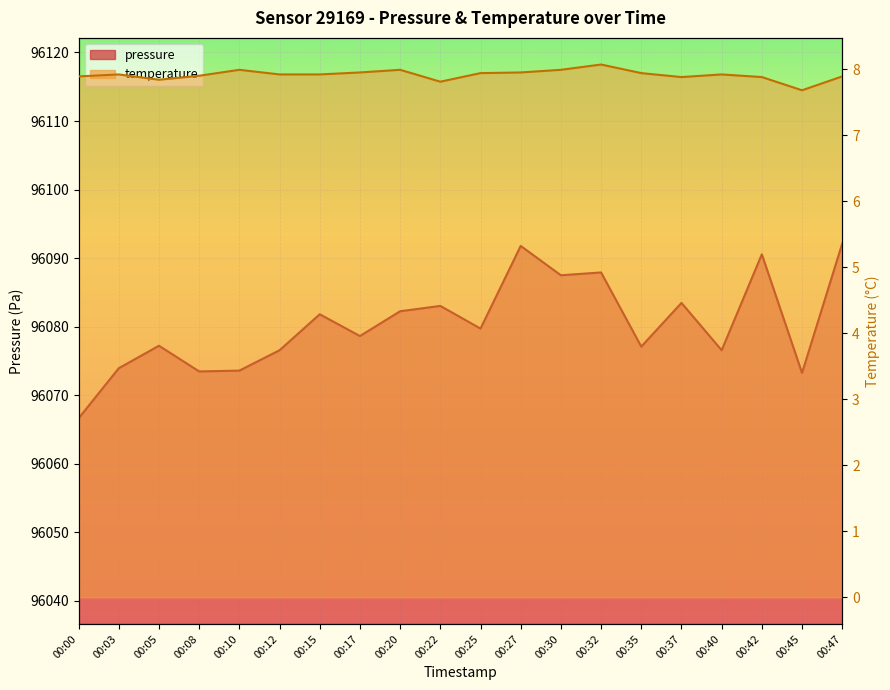

At which label does temperature reach its minimum?

00:45